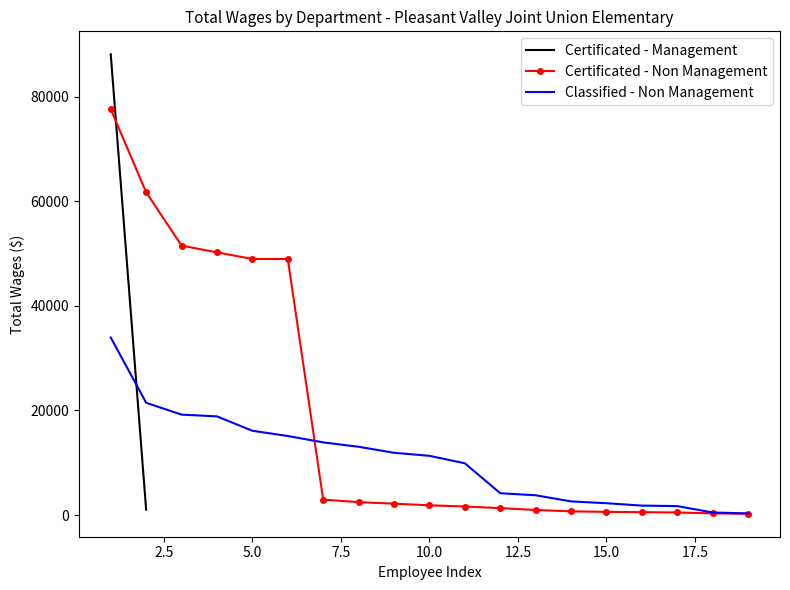

What is the highest value of the Certificated - Non Management series?

77604